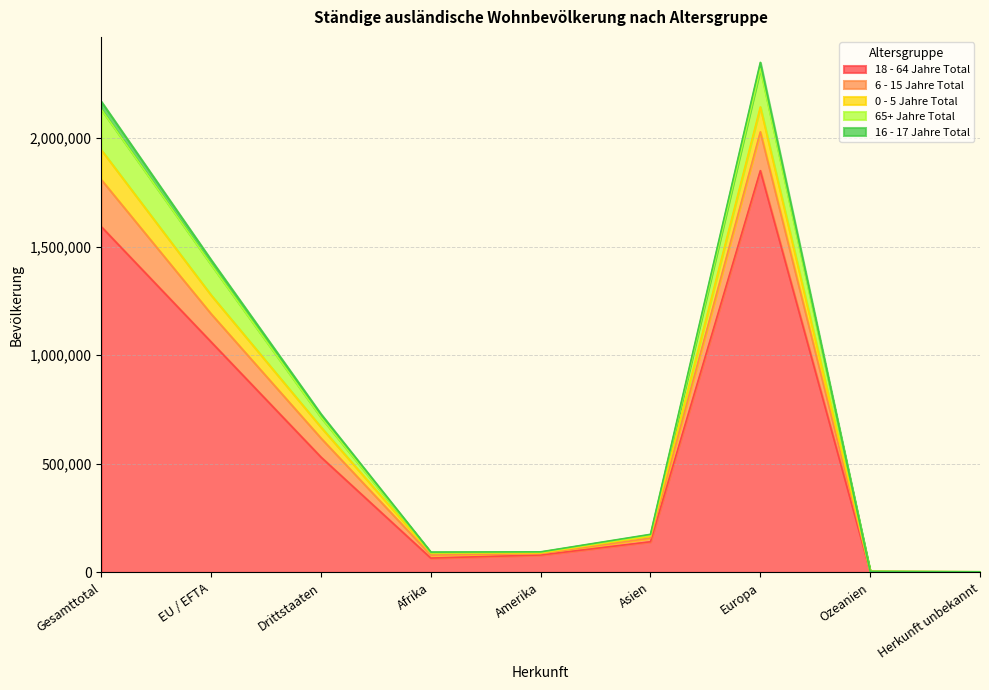

True or false: 0 - 5 Jahre Total has a value of 47604 at Amerika.

False